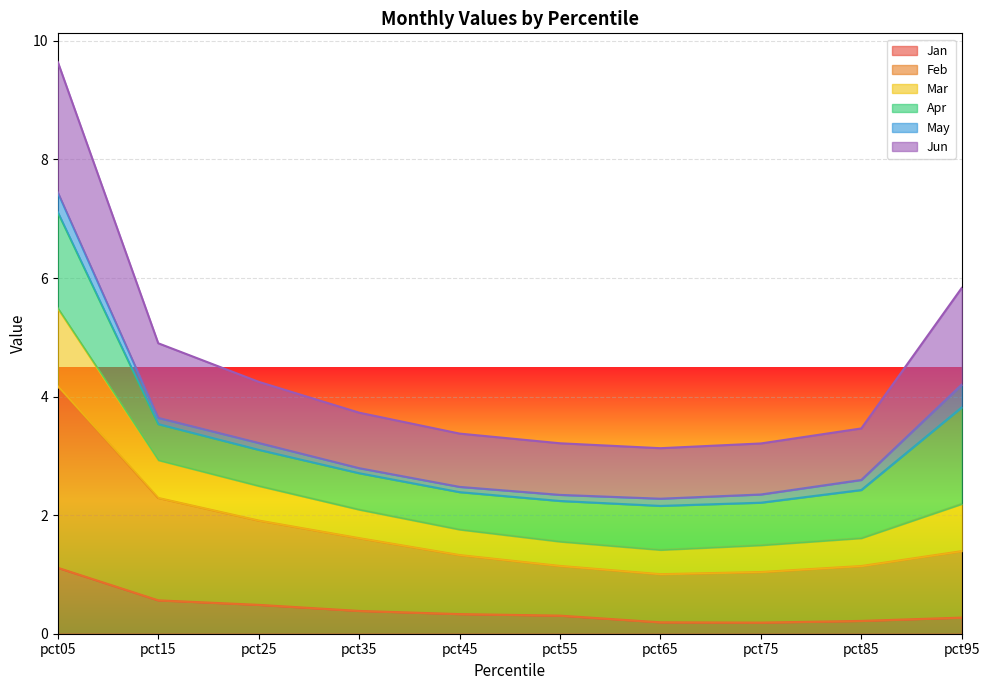

What is the total value across all series at pct95?

5.8